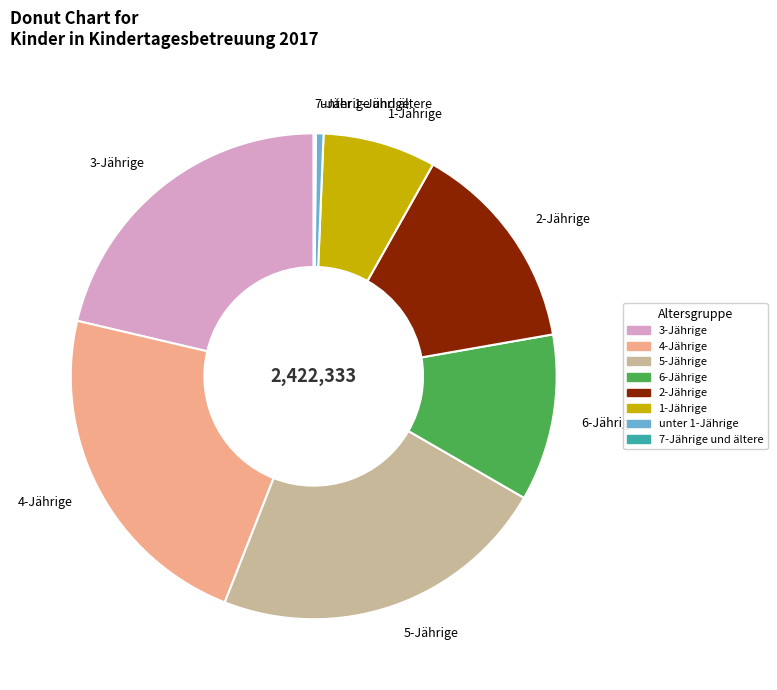

Combined, do 4-Jährige and 6-Jährige account for over 50%?

No